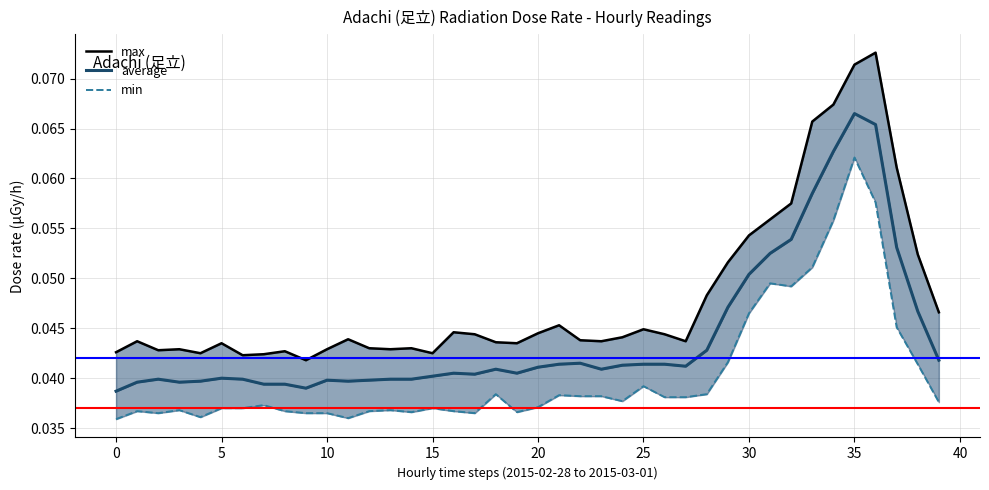

What is the sum of the max values at 0 and 20?

0.1